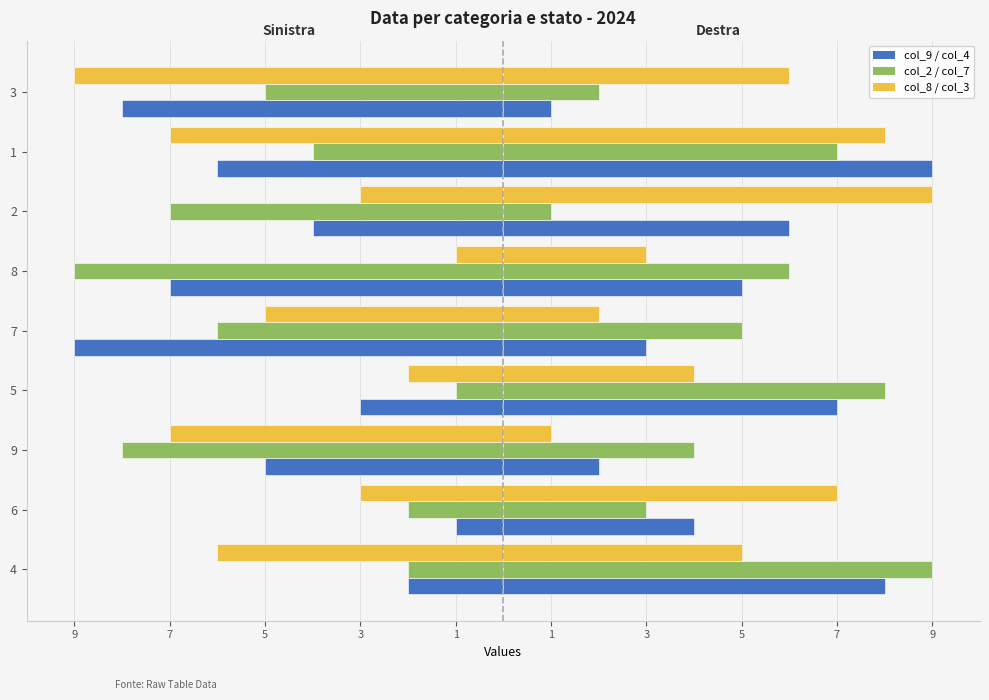

Which series has the largest range (max minus min)?

col_9